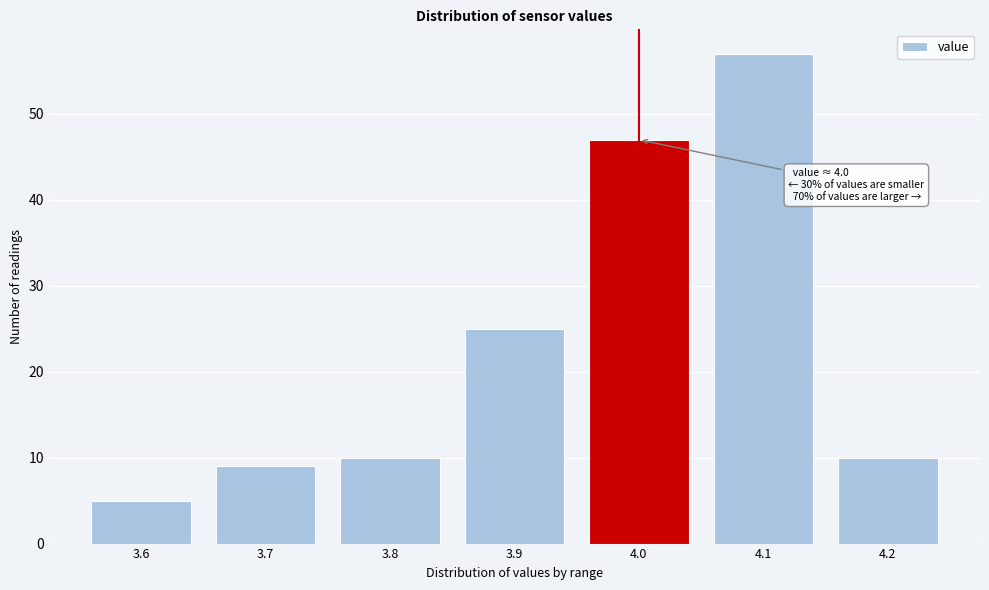

Reading right to left, what are all the values shown in this chart?

10	57	47	25	10	9	5